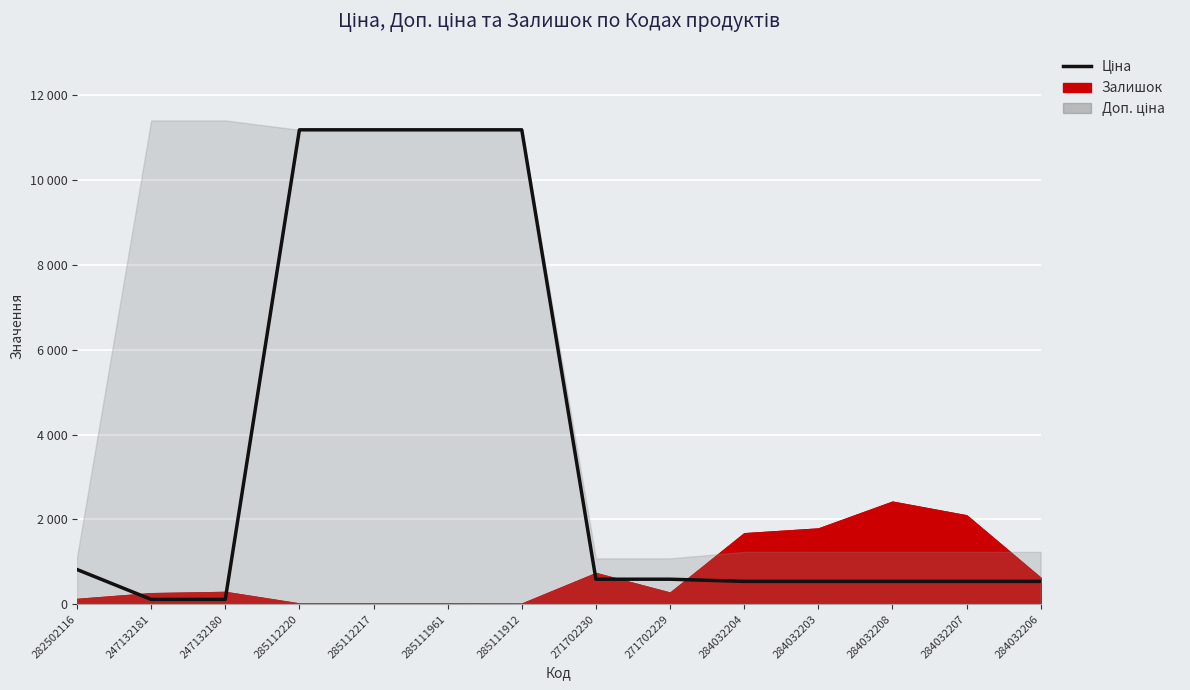

The value at 271702230 is 983.6. True or false?

False